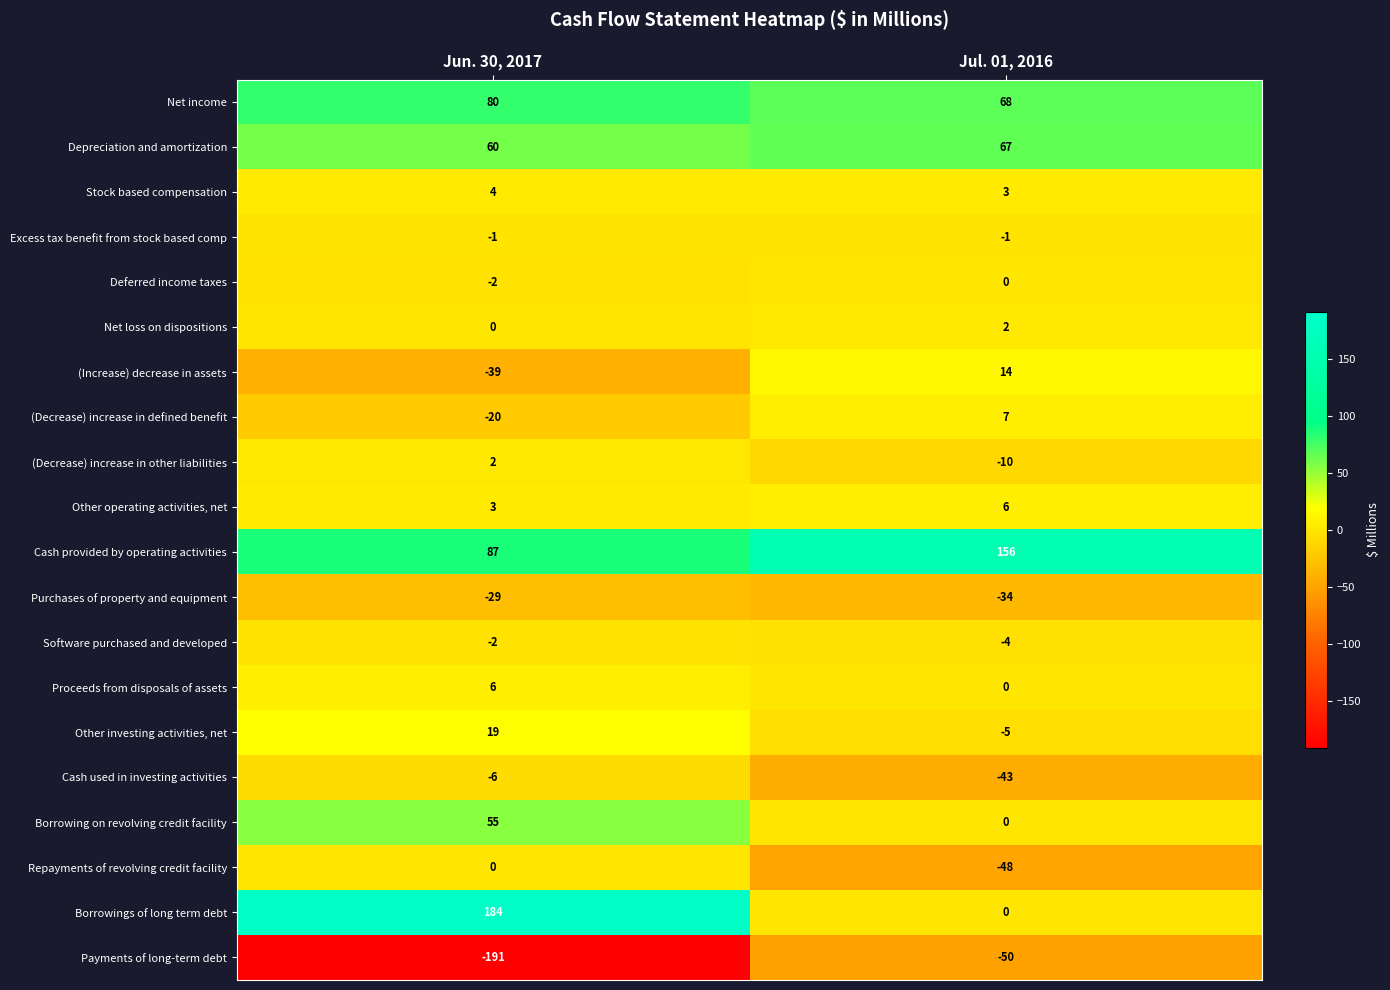

What is the difference between the Net income values at Jun. 30, 2017 and Jul. 01, 2016?

12